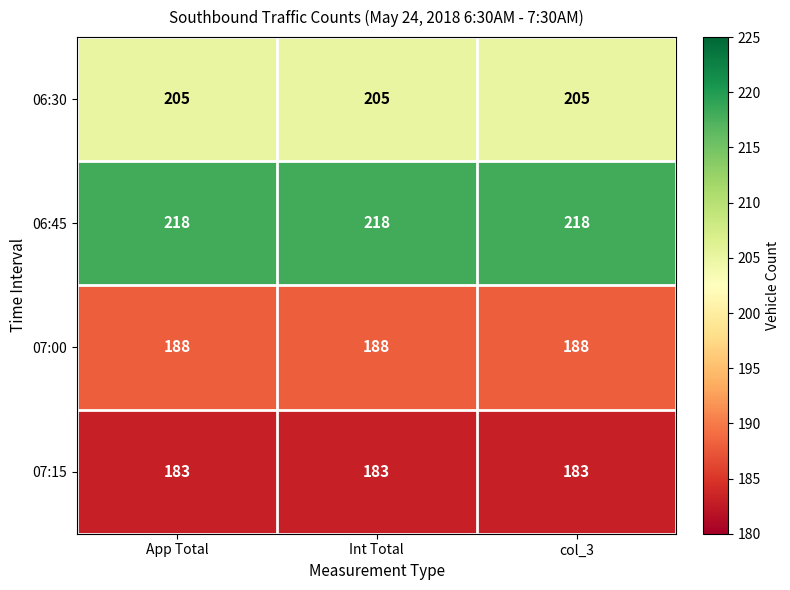

At how many categories does at least one series exceed 193?

3